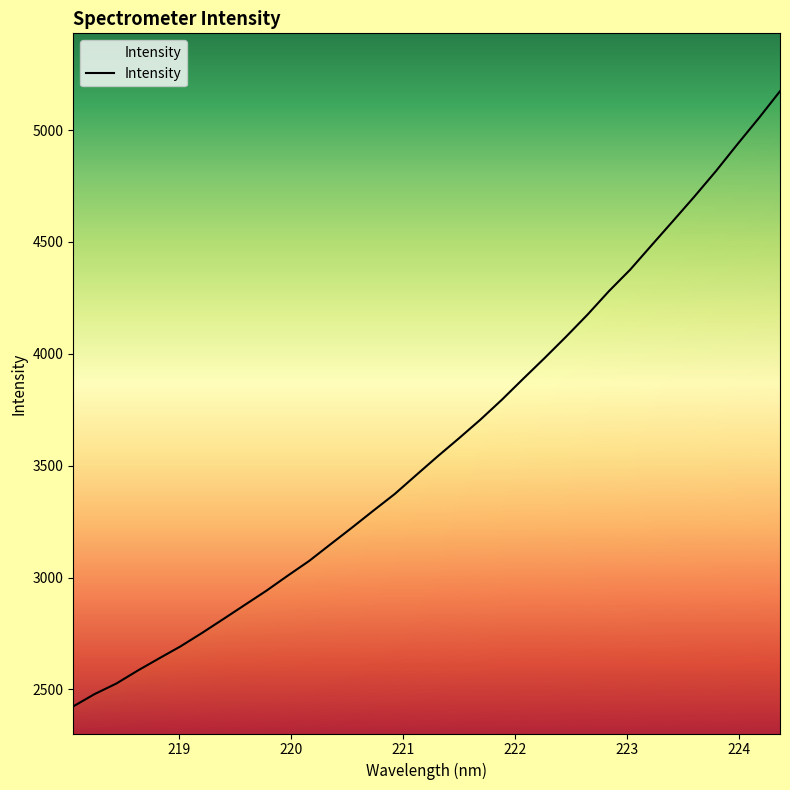

What is the average value?

3603.4